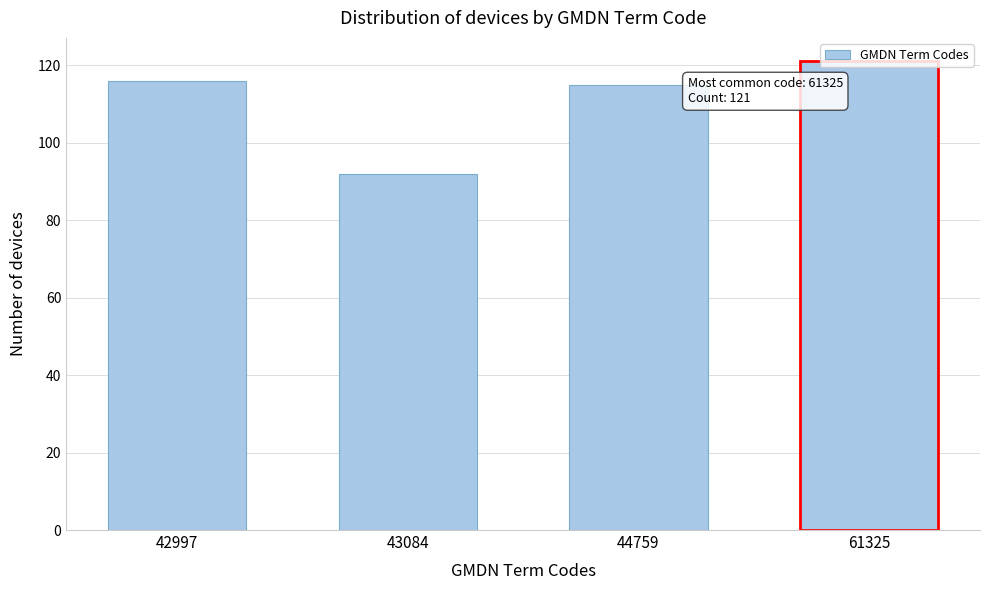

Which label corresponds to the smallest value in the chart?

43084